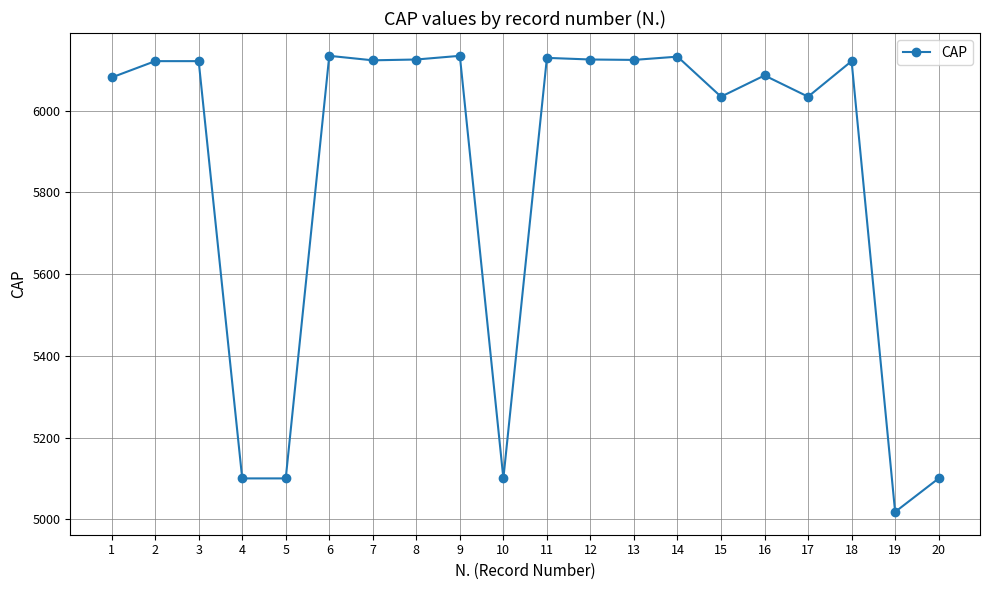

What is the difference between the maximum and minimum values?

1116